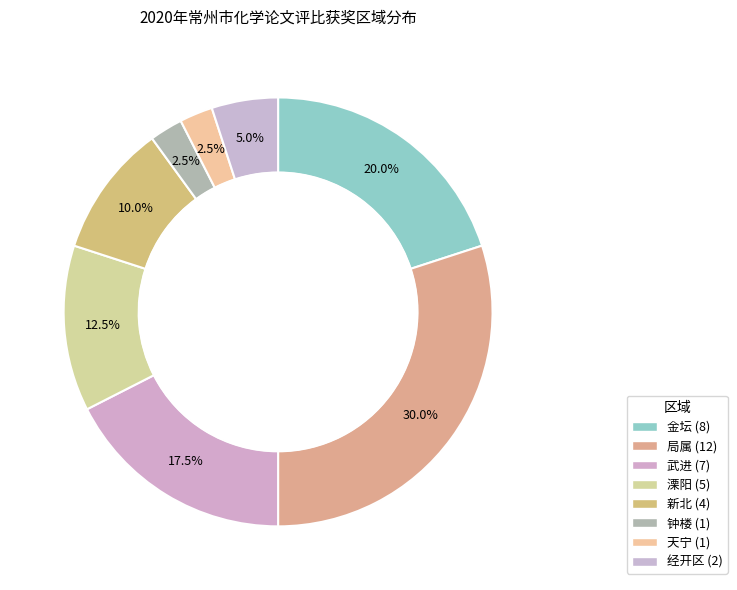

Rank the categories by value from lowest to highest.

钟楼, 天宁, 经开区, 新北, 溧阳, 武进, 金坛, 局属